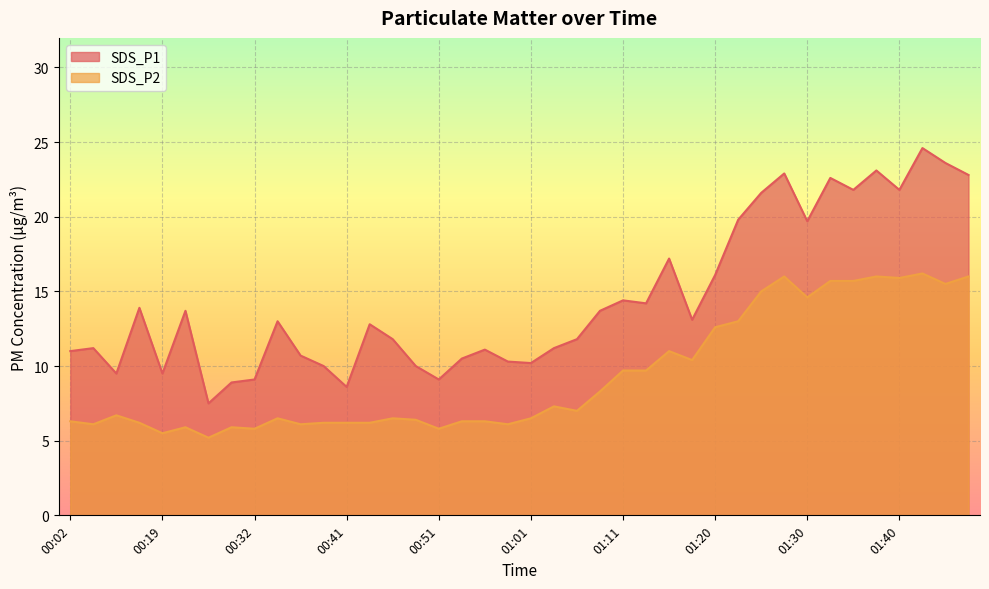

What is the total value across all series at 00:41?

14.8